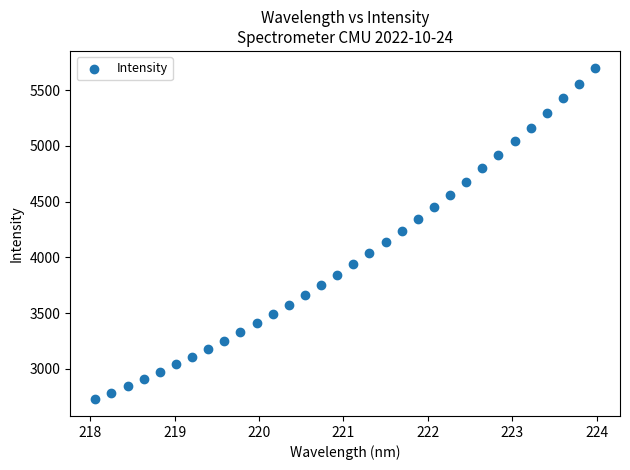

What is the range of Y values (max minus min)?

2979.3